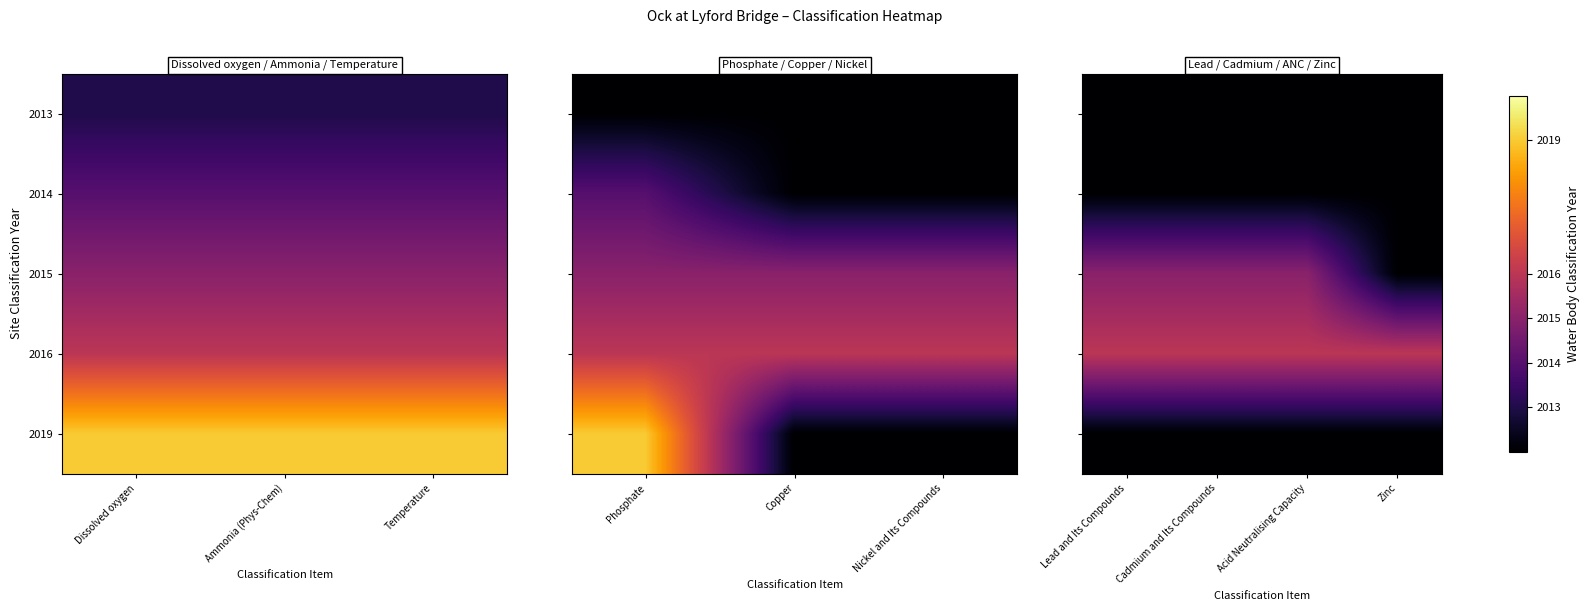

The value of 2014 at Cadmium and Its Compounds is 1101. True or false?

False